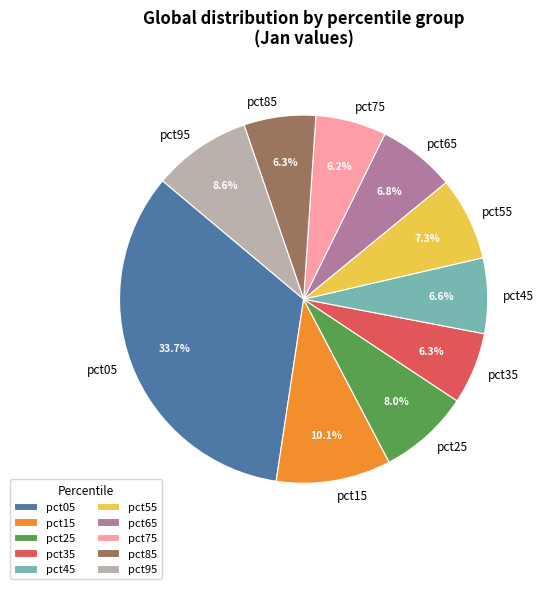

Combined, what portion of the pie is pct65 and pct05?

40.5%